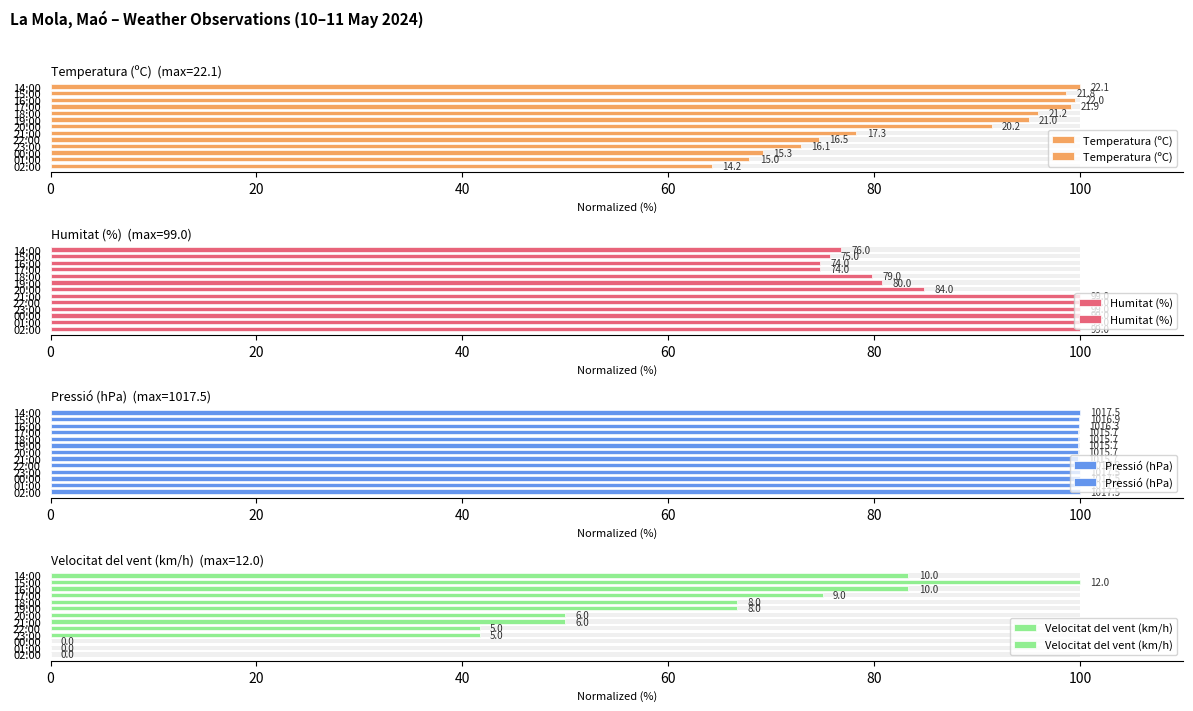

At how many categories does at least one series exceed 9?

13